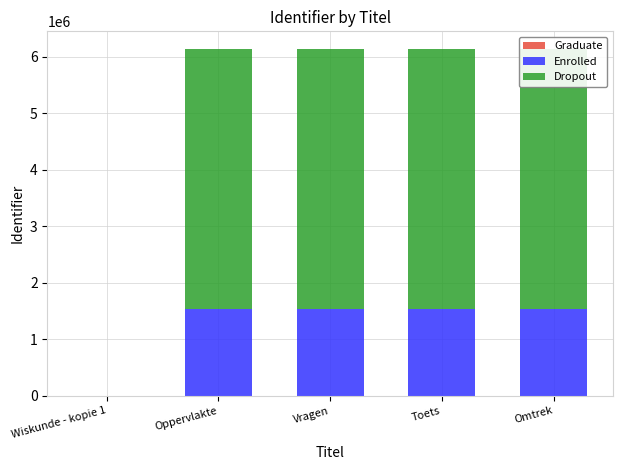

What is the label of the 2nd bar from the left?

Oppervlakte